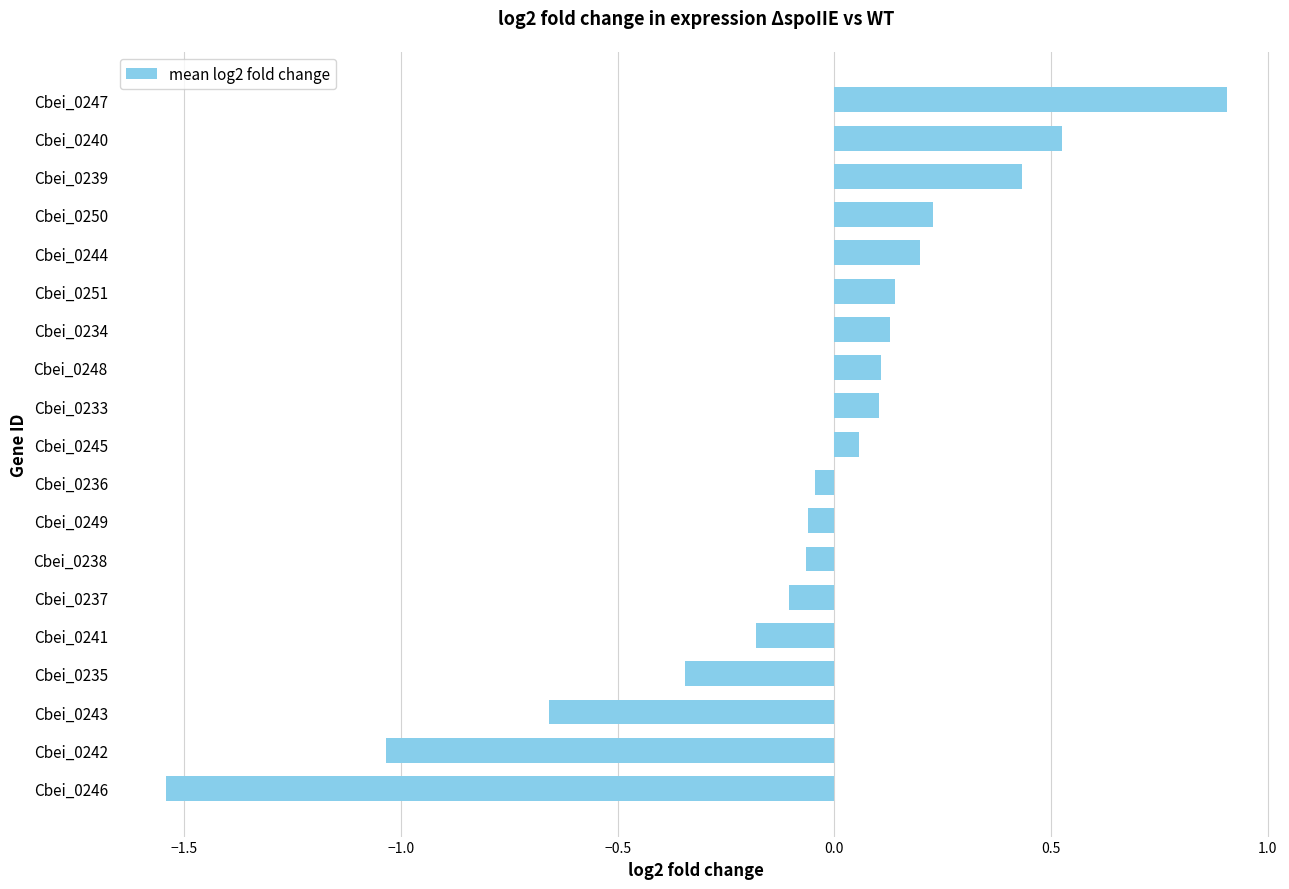

What is the maximum value shown in the chart?

0.9